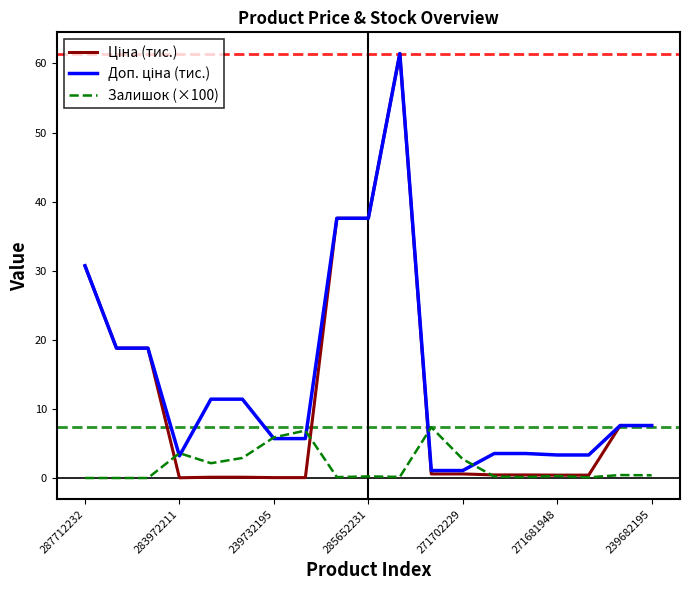

What is the maximum value shown in the chart?

61.4